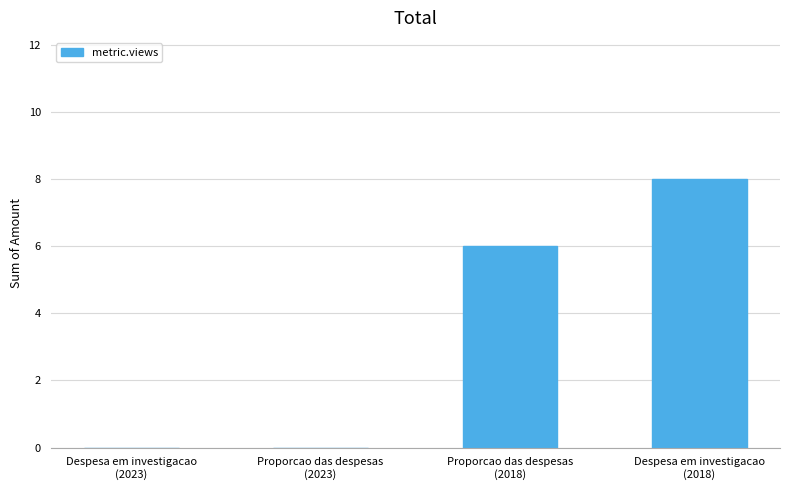

What is the maximum value shown in the chart?

8